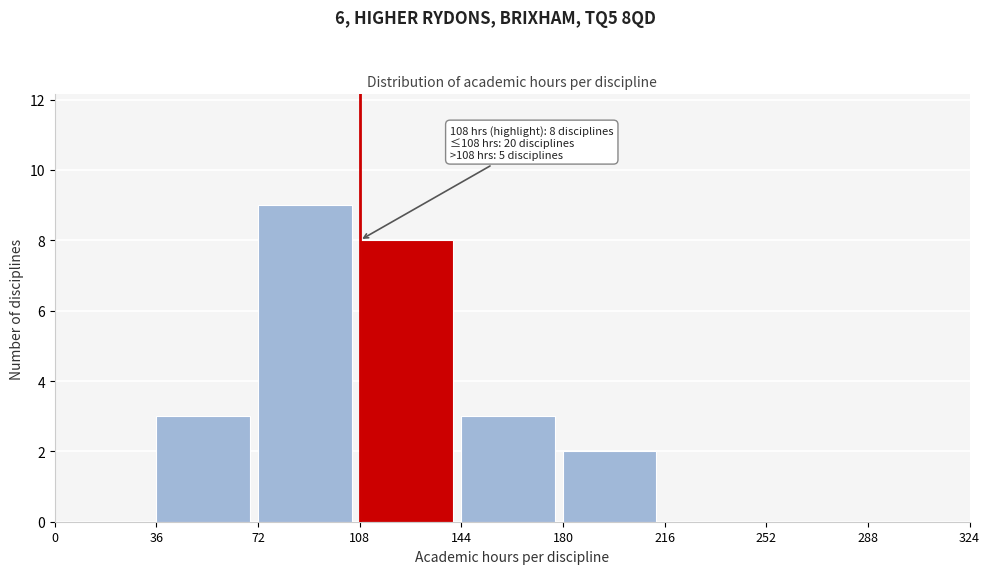

Which range on the x-axis has the tallest bar?

72 to 108